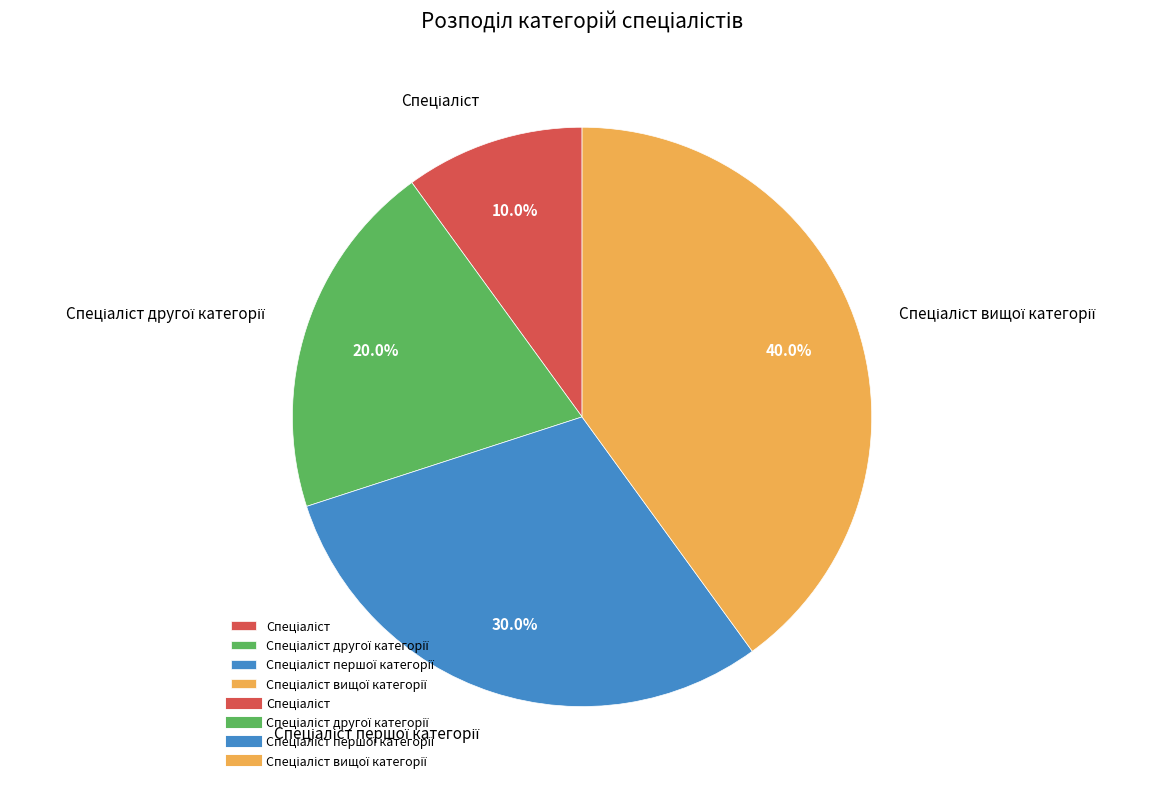

Count the number of slices in the pie.

4